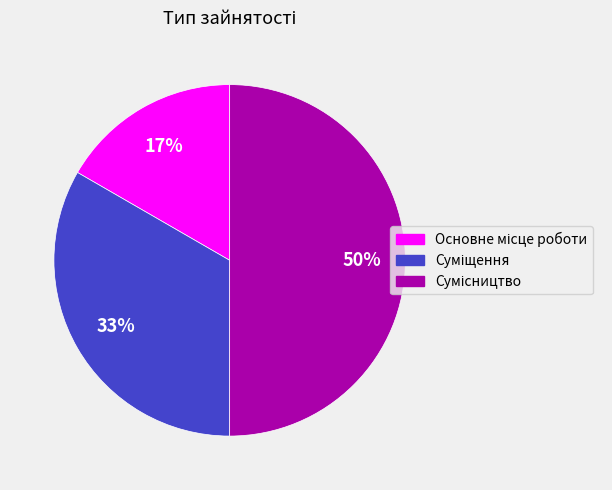

To the nearest percent, what is the difference between the largest and smallest slice percentages?

33%